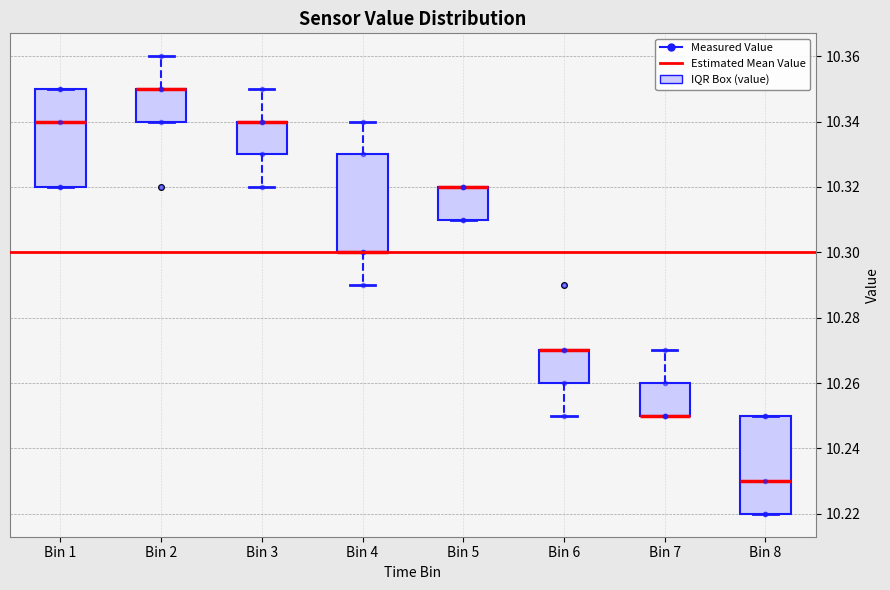

Reading left to right, read every box against the y-axis: the position of its median line, the range the box covers, and the ends of its whiskers. The values are not printed on the chart, so give them approximately, as read against the axis.

Bin 1: median 10.34, box 10.32 to 10.35, whiskers 10.32 to 10.35
Bin 2: median 10.35 (drawn on the box's upper edge), box 10.34 to 10.35, whiskers 10.34 to 10.36
Bin 3: median 10.34 (drawn on the box's upper edge), box 10.33 to 10.34, whiskers 10.32 to 10.35
Bin 4: median 10.30 (drawn on the box's lower edge), box 10.30 to 10.33, whiskers 10.29 to 10.34
Bin 5: median 10.32 (drawn on the box's upper edge), box 10.31 to 10.32, whiskers 10.31 to 10.32
Bin 6: median 10.27 (drawn on the box's upper edge), box 10.26 to 10.27, whiskers 10.25 to 10.27
Bin 7: median 10.25 (drawn on the box's lower edge), box 10.25 to 10.26, whiskers 10.25 to 10.27
Bin 8: median 10.23, box 10.22 to 10.25, whiskers 10.22 to 10.25